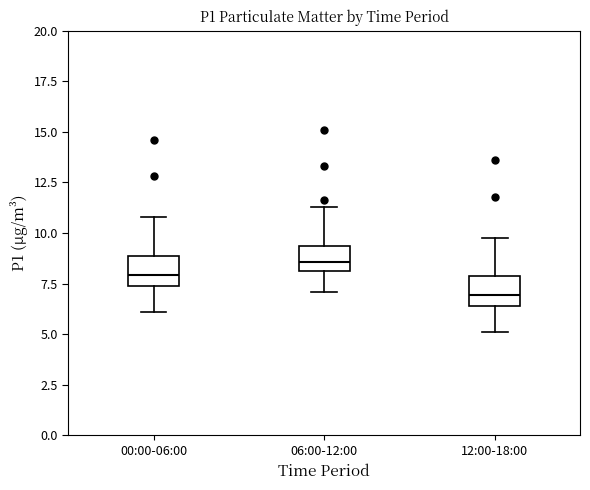

Where does the lower whisker of the box for 06:00-12:00 end on the y-axis? The values are not printed on the chart, so give them approximately, as read against the axis.

7.0